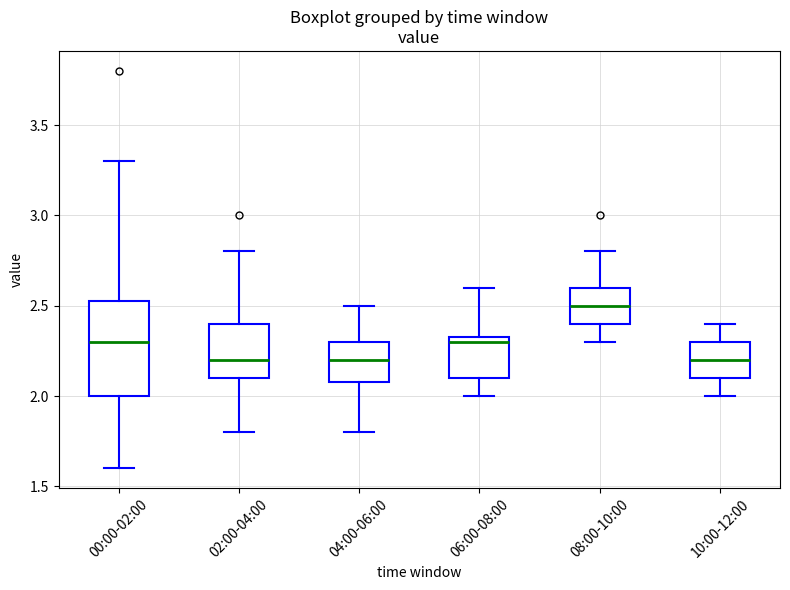

Comparing the boxes themselves (not the whiskers), which one is the tallest?

00:00-02:00